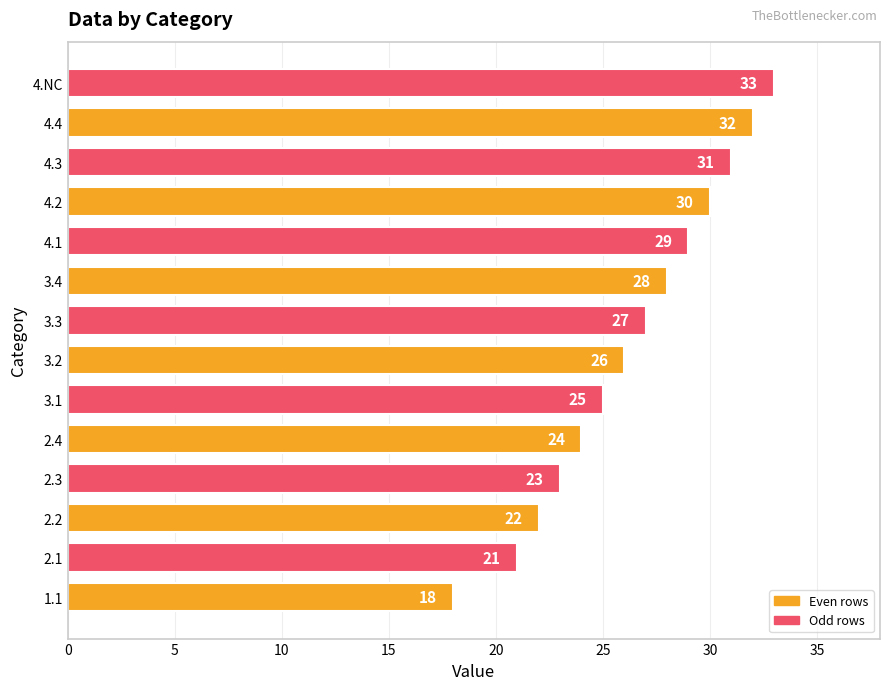

At which category does the chart reach its peak across all series?

4.NC